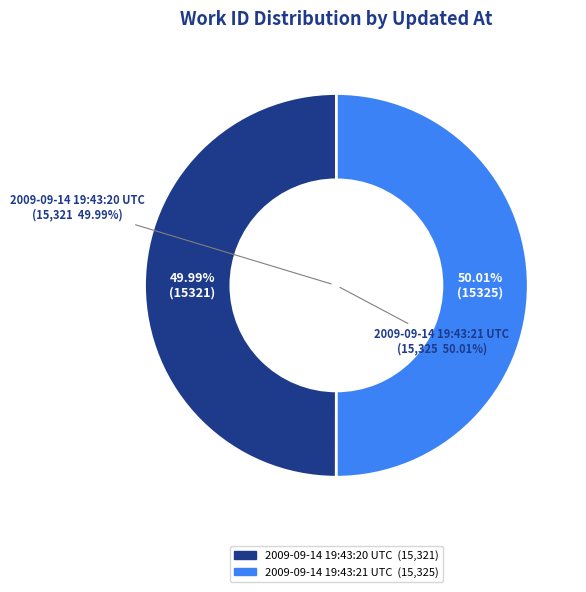

How many slices are in this pie chart?

2